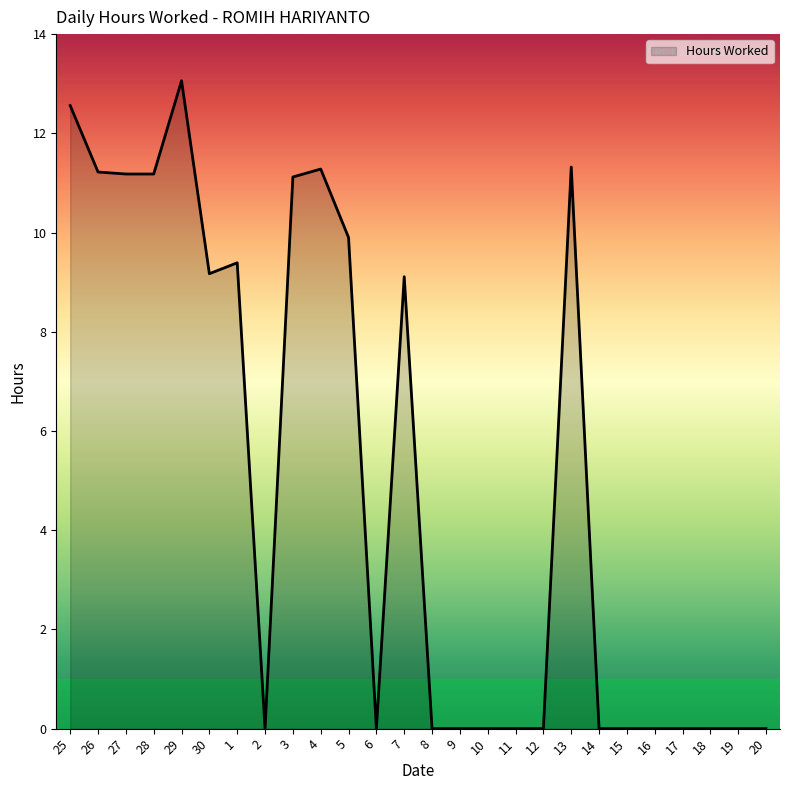

What position from the right is 16?

5